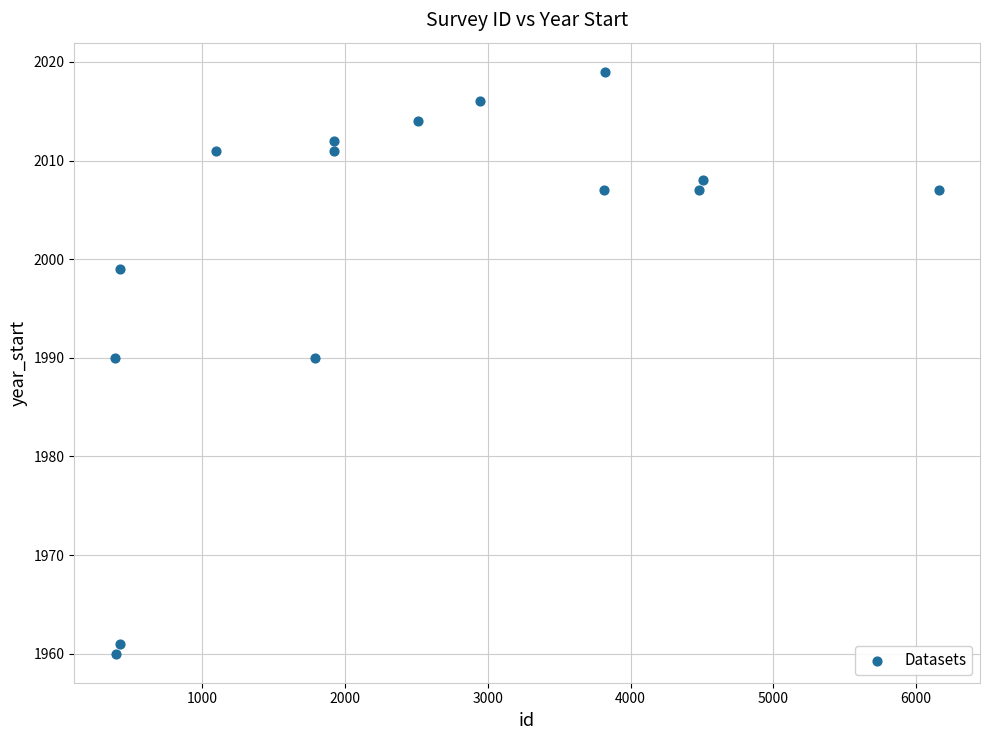

What is the range of X values (max minus min)?

5769